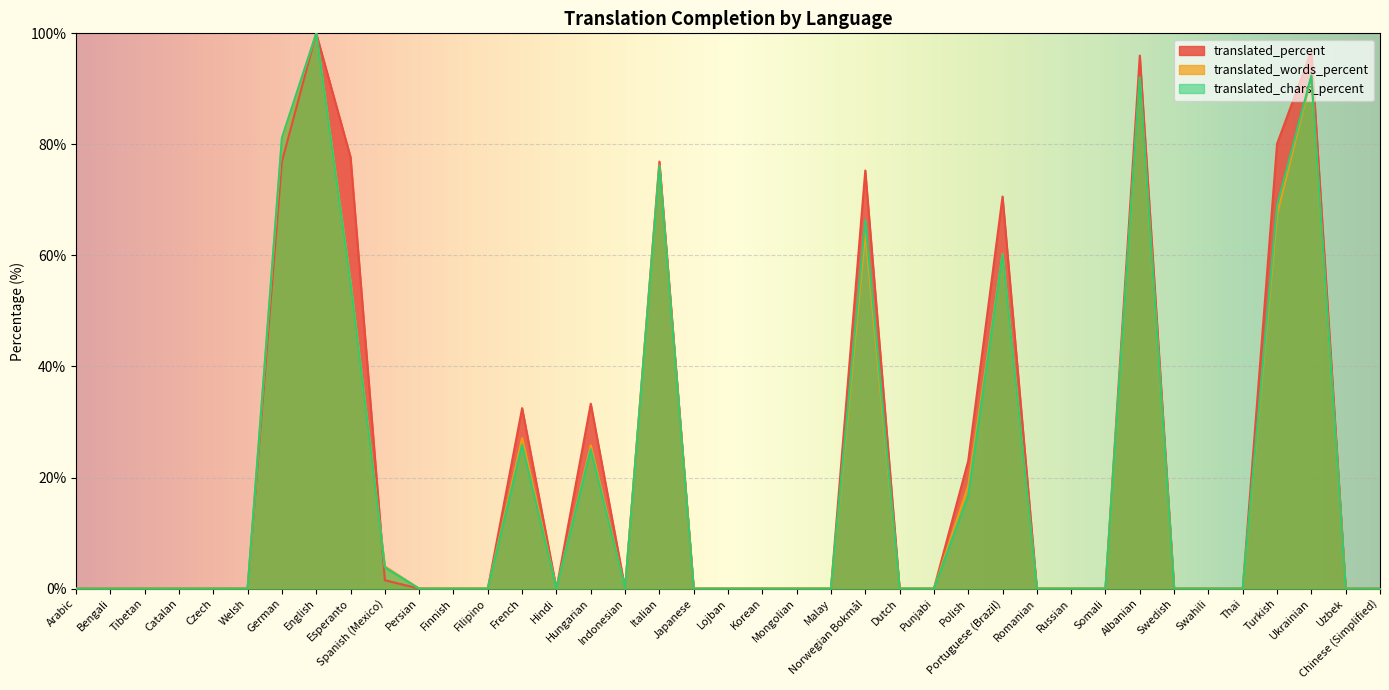

True or false: translated_percent and translated_chars_percent intersect in this chart.

True